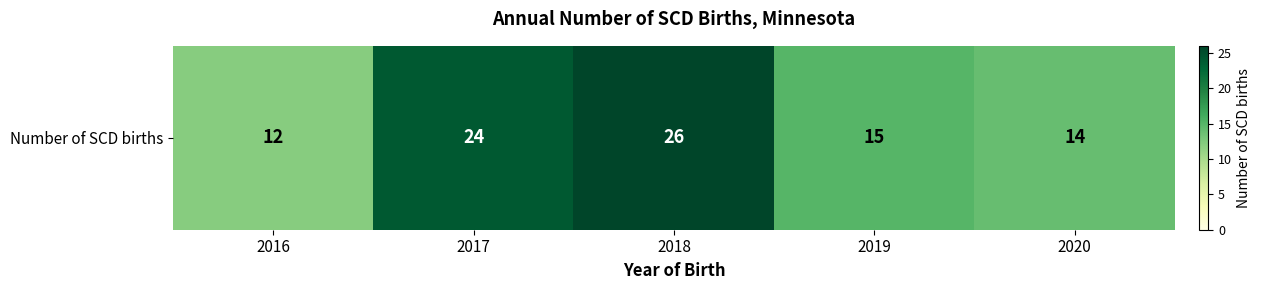

What is the ratio of the value at 2020 to the value at 2018?

0.5